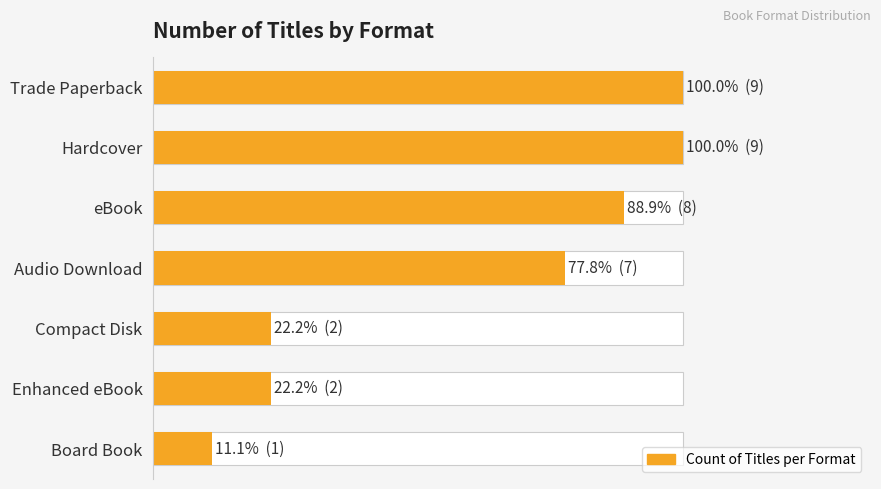

Count the values in the range 2 to 9.

6